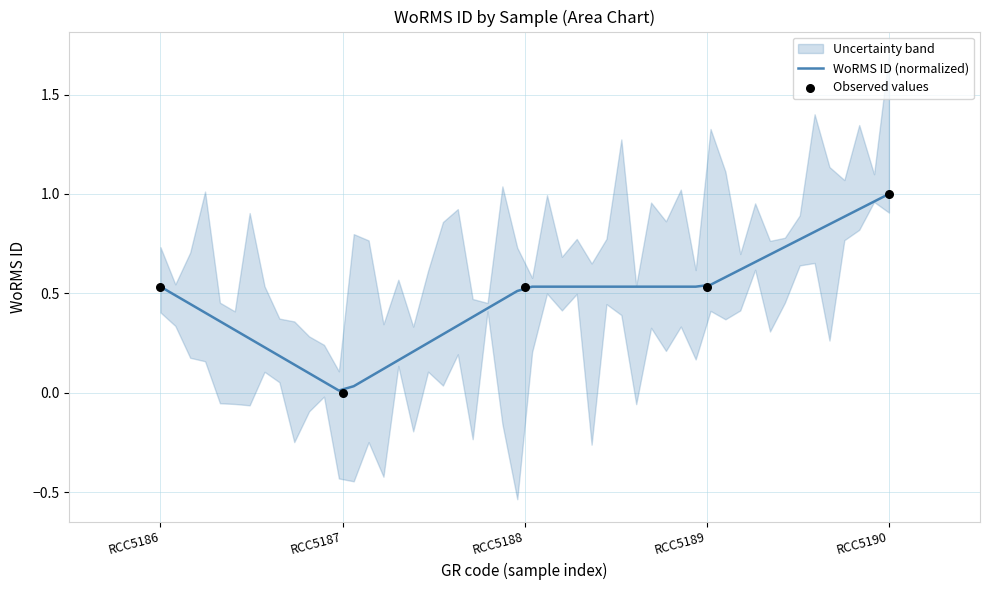

What is the change in value from RCC5186 to RCC5187?

-0.5